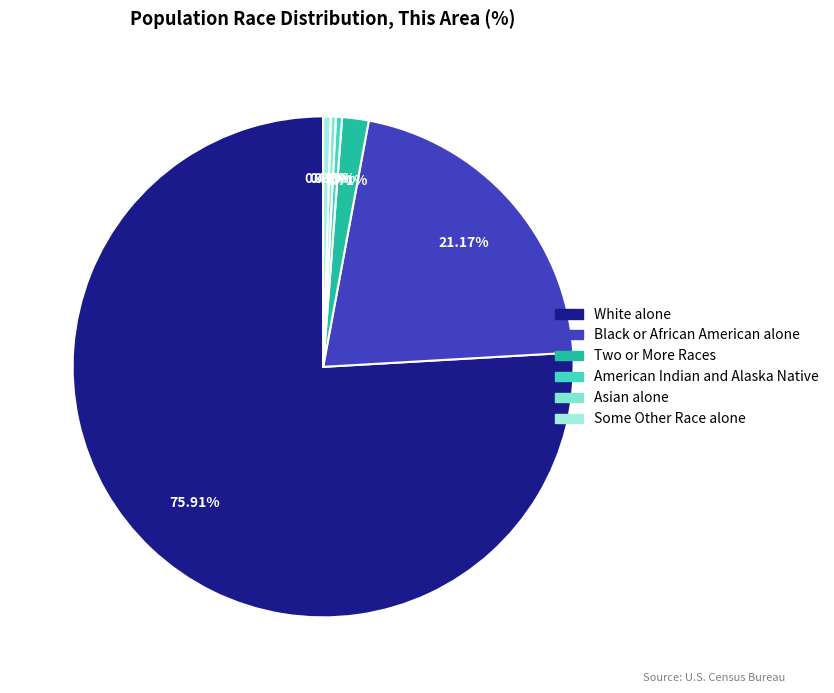

Rank the categories by value from lowest to highest.

Asian alone, American Indian and Alaska Native, Some Other Race alone, Two or More Races, Black or African American alone, White alone